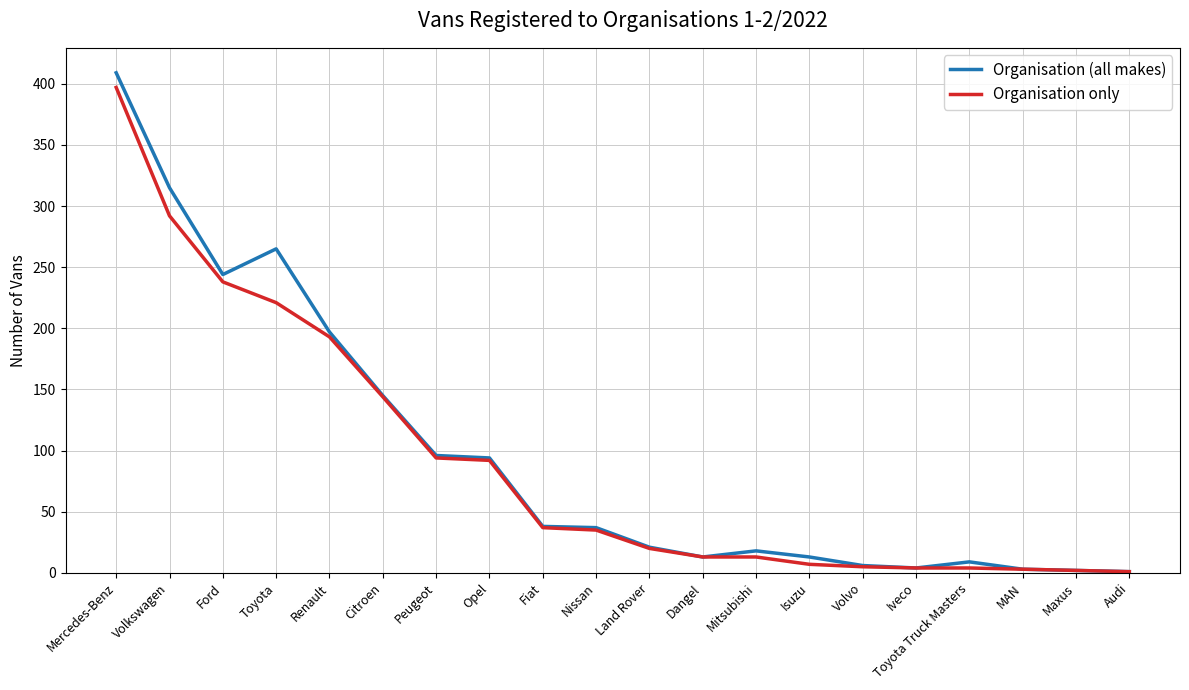

What value does the Organisation only series have at Volvo?

5